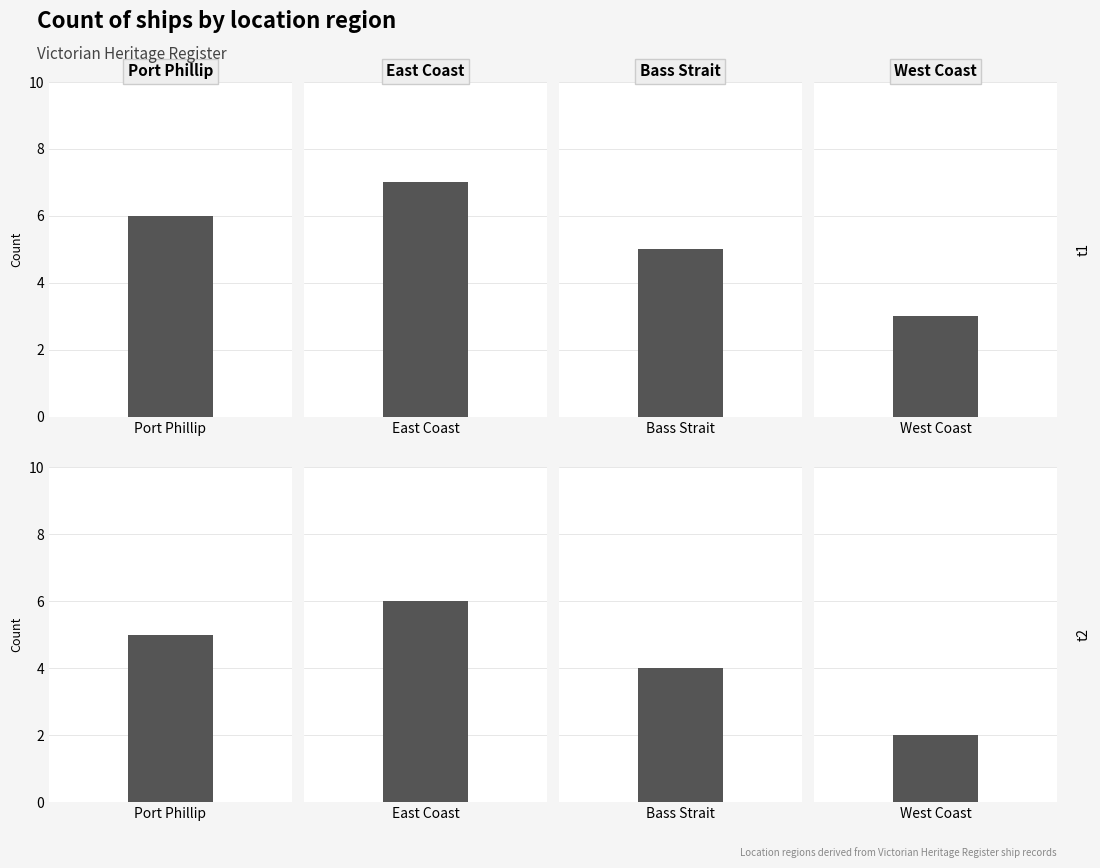

How many bars are there in total?

8